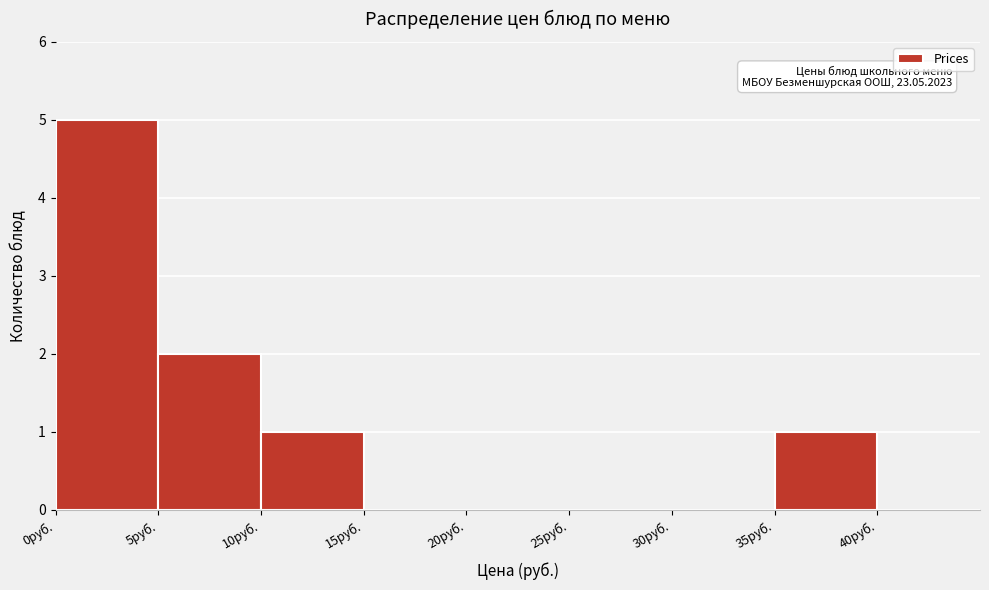

Which range on the x-axis has the tallest bar?

0 to 5